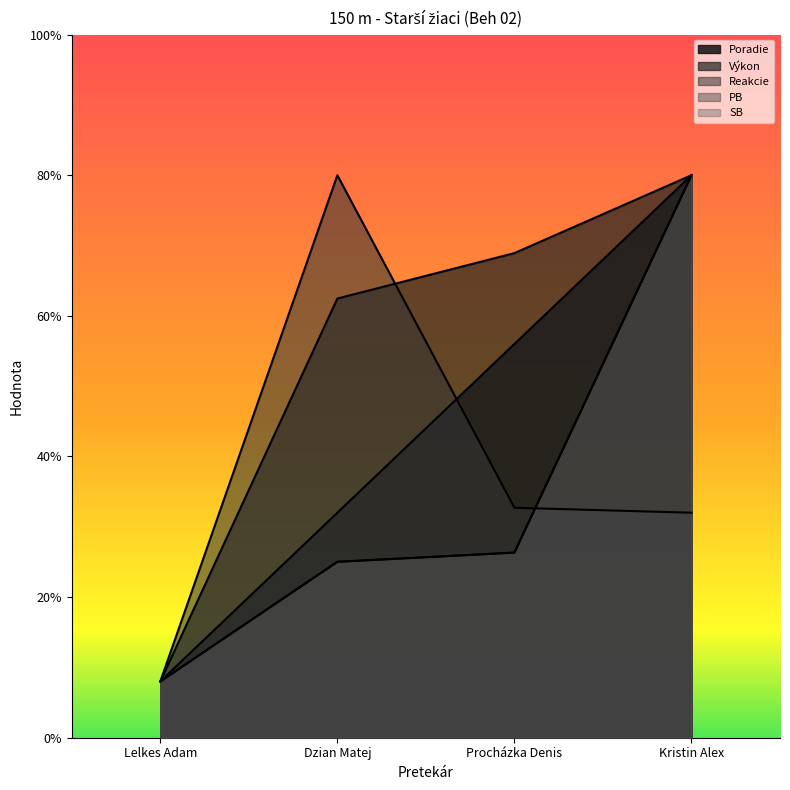

How many values in the SB series are below 6?

1